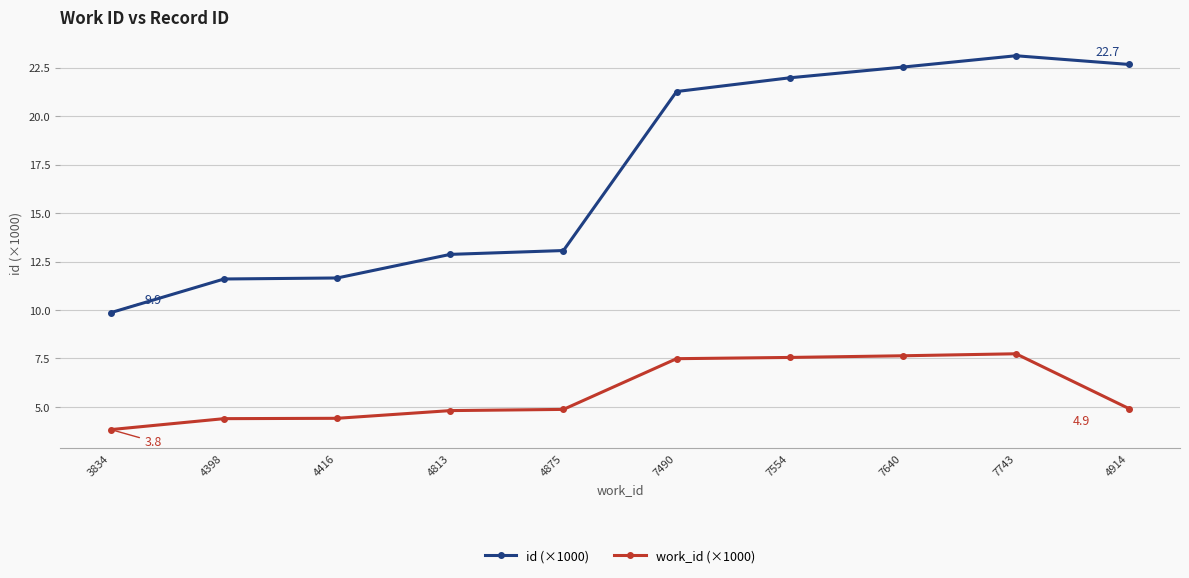

What is the difference between the maximum and minimum values in the id (×1000) series?

13.2